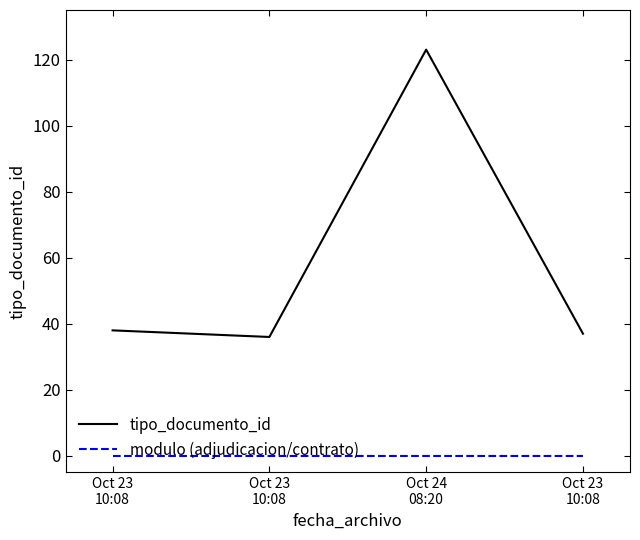

How many interior local valleys does the tipo_documento_id series have?

1